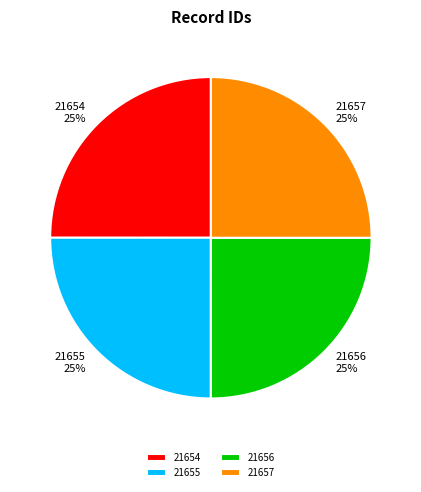

Does any single category account for the majority?

No